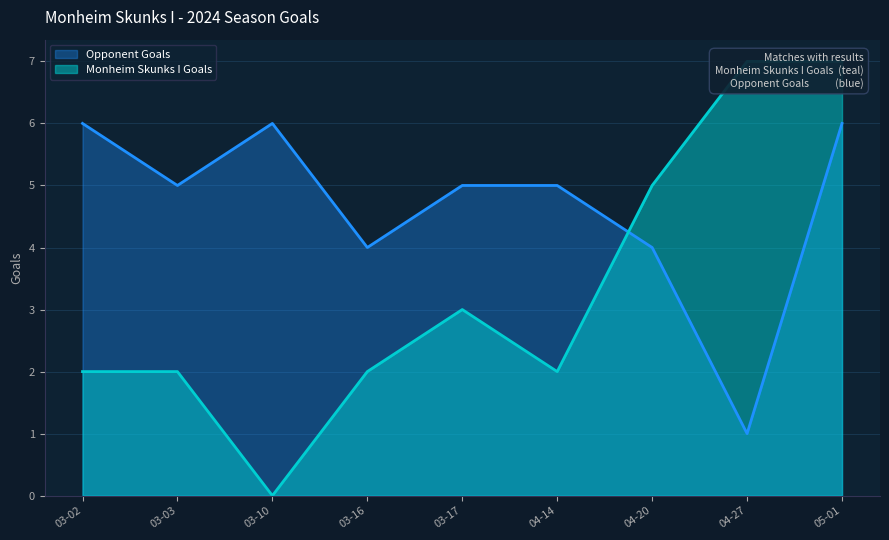

What is the maximum value for Opponent Goals?

6